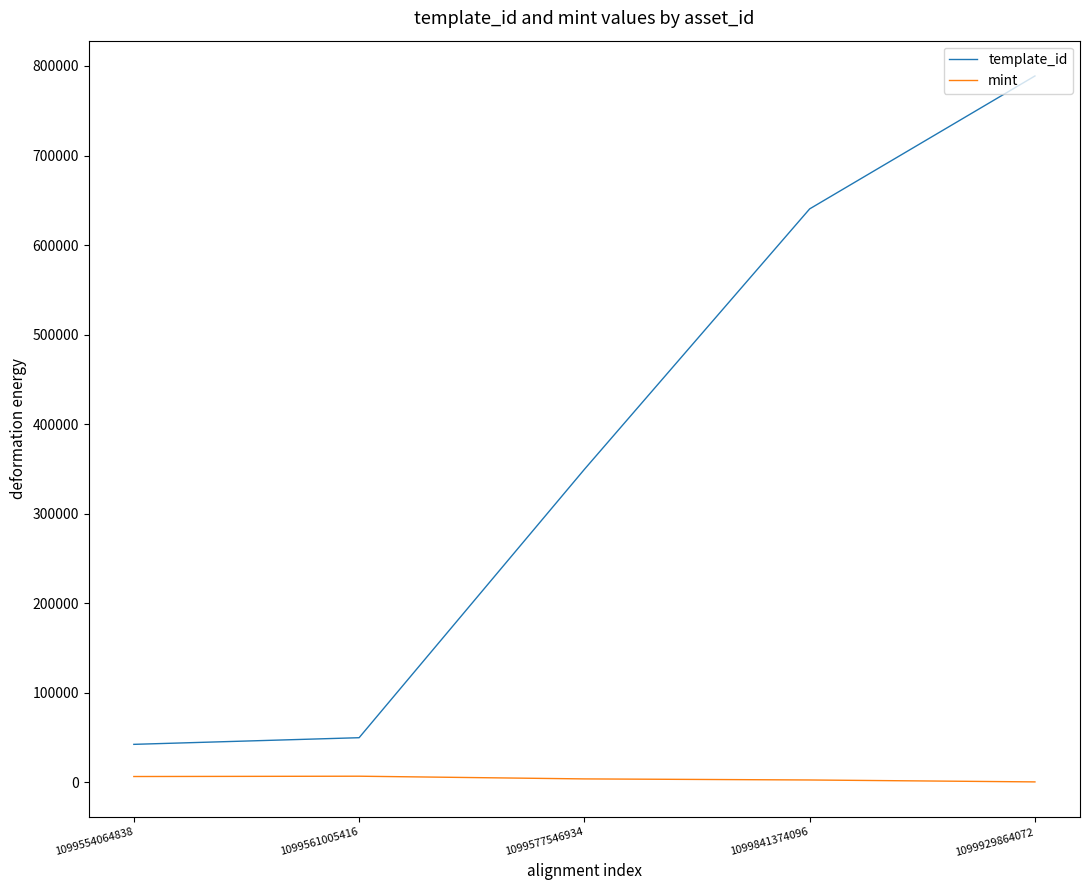

At how many categories does at least one series exceed 442575?

2